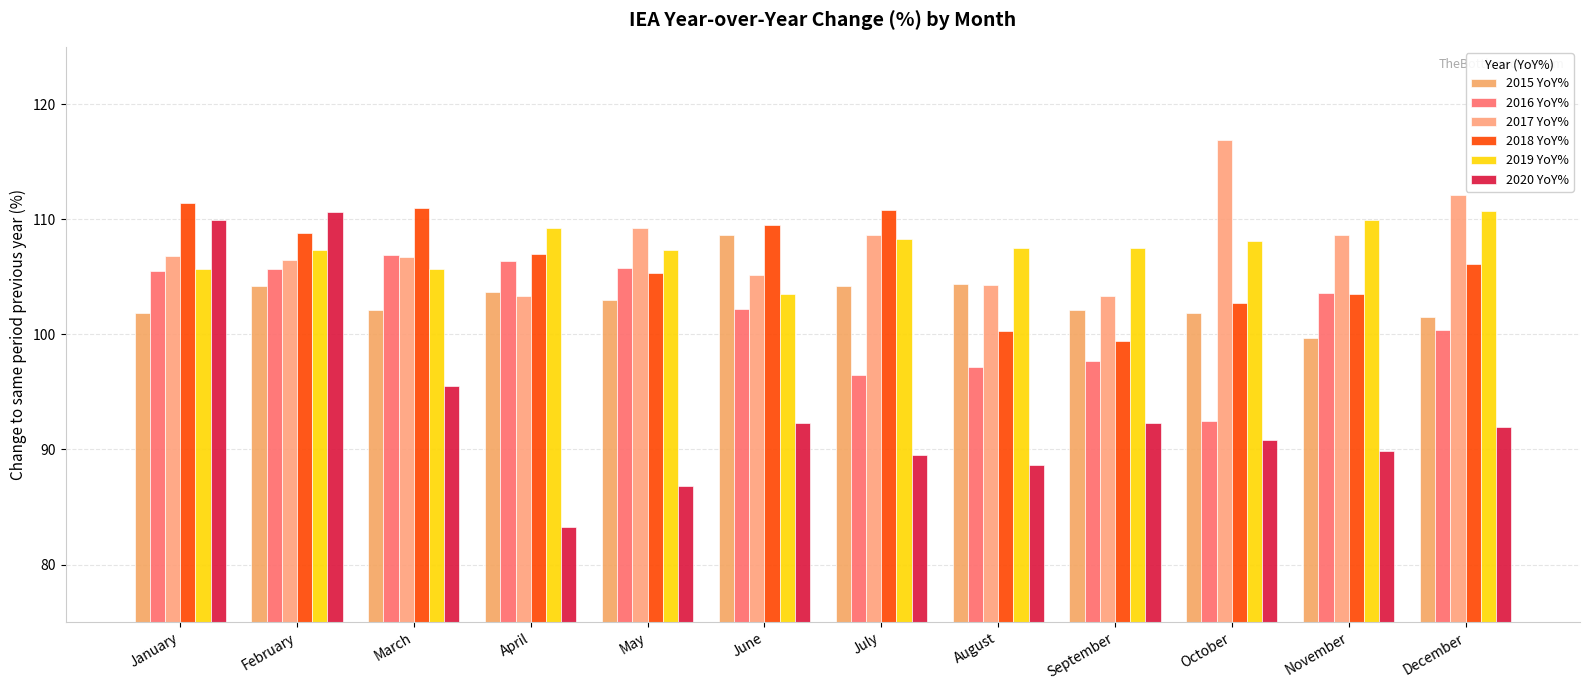

What is the total value across all series at November?

615.3